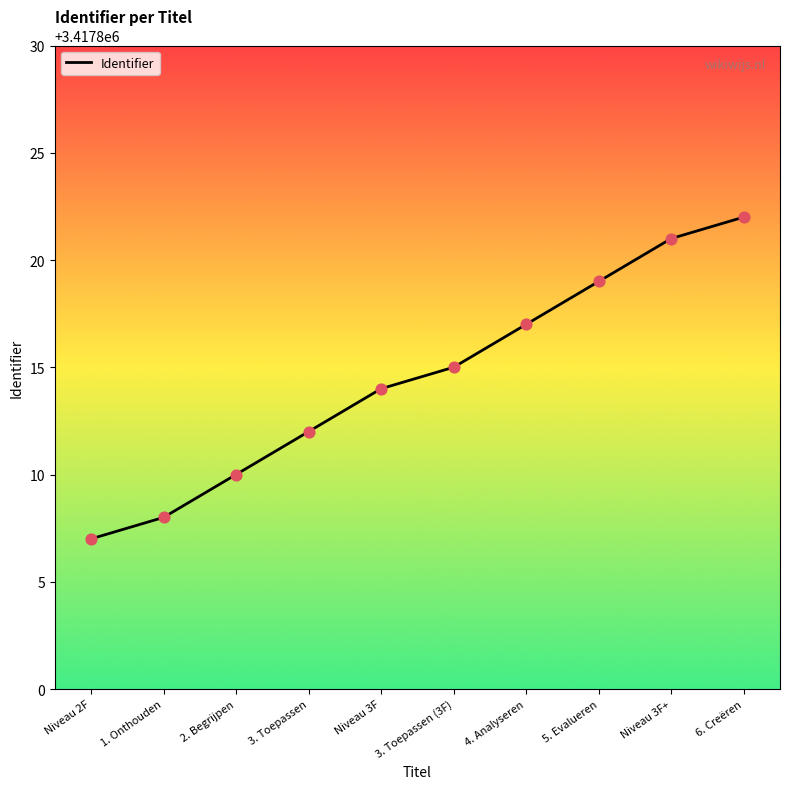

What is the ratio of the value at 5. Evalueren to the value at 6. Creëren?

1.0